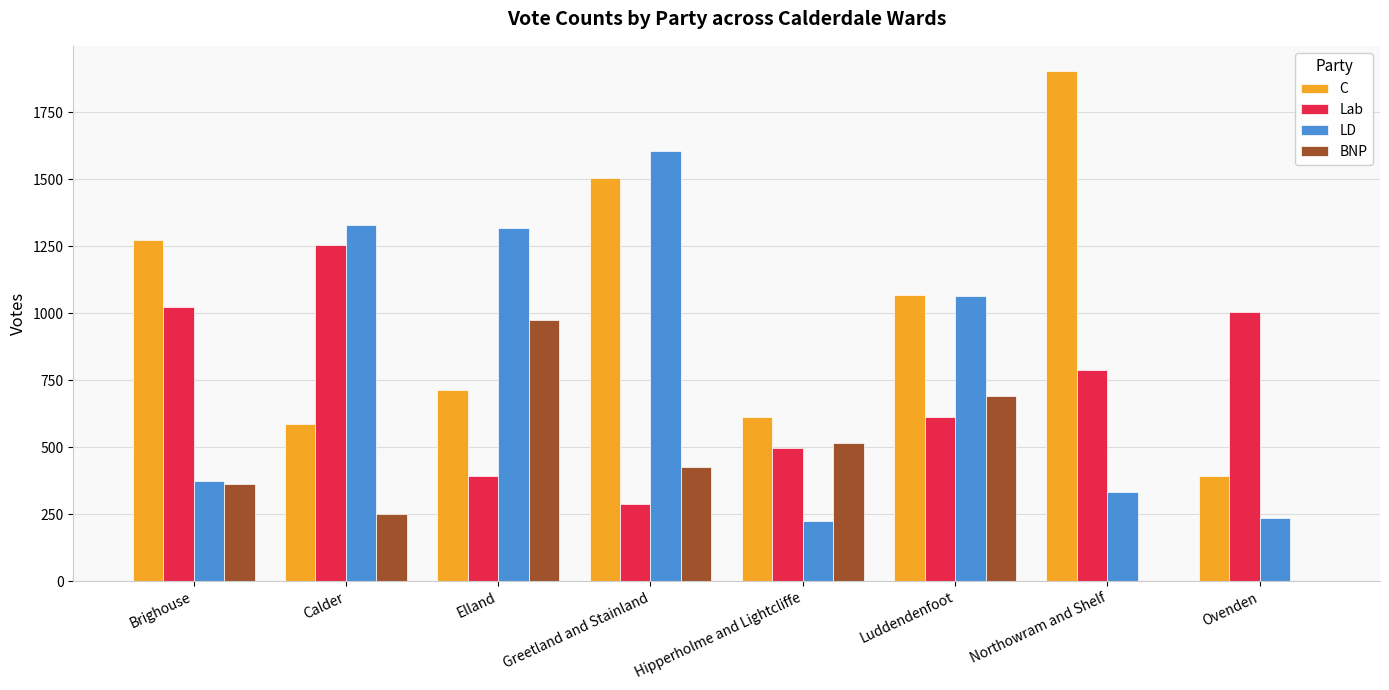

True or false: LD has a value of 331 at Northowram and Shelf.

True